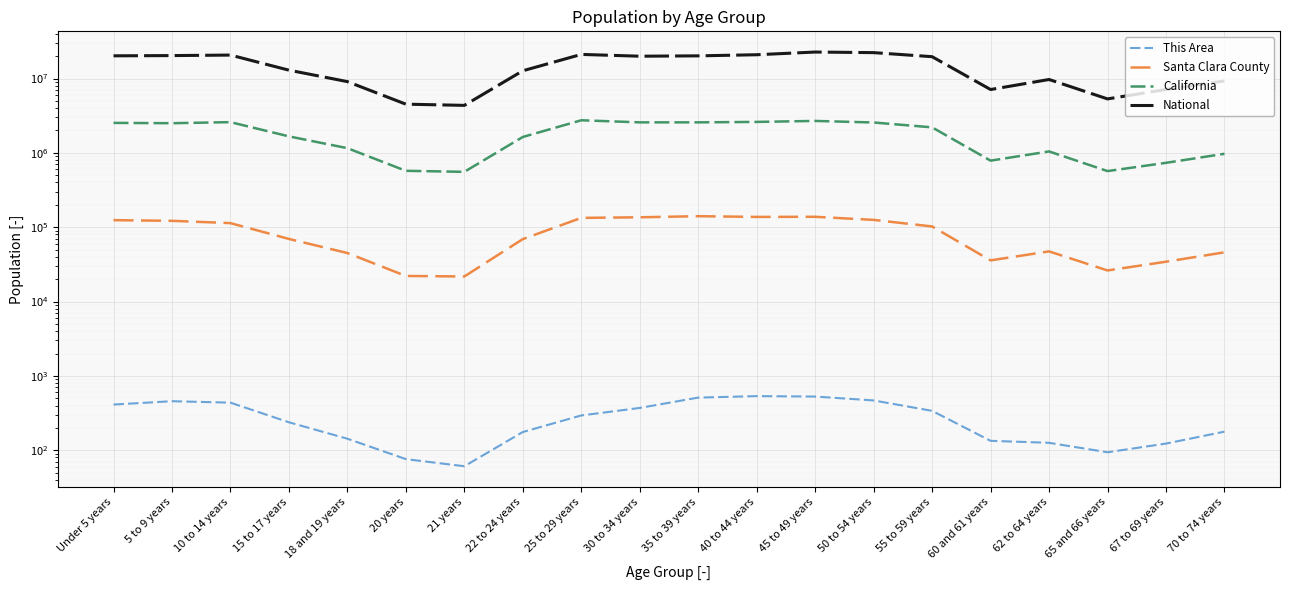

How many categories are shown in the chart?

20